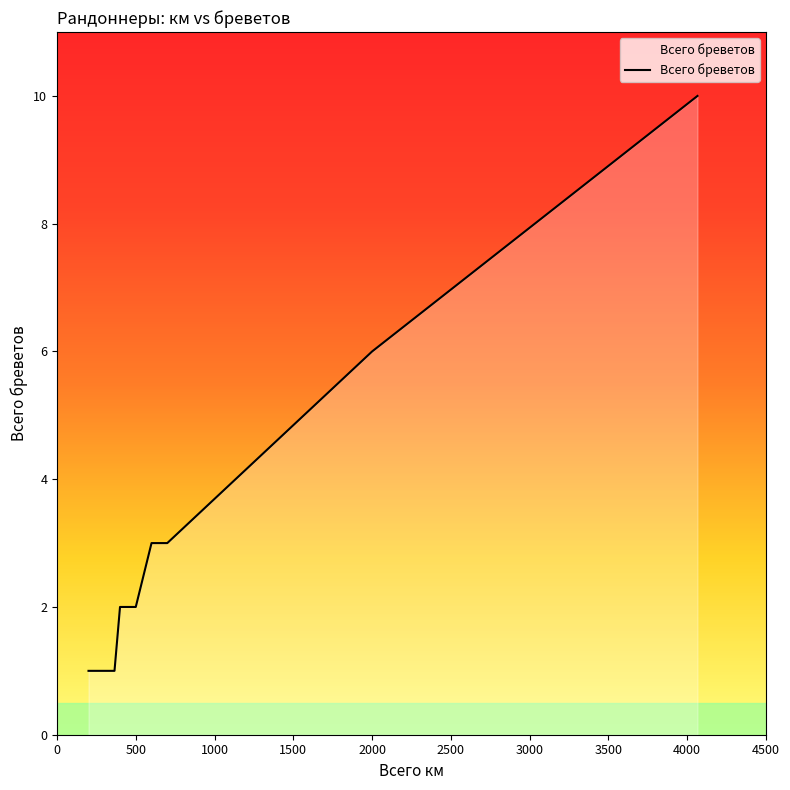

Is it true that the value at 700 is 1?

False